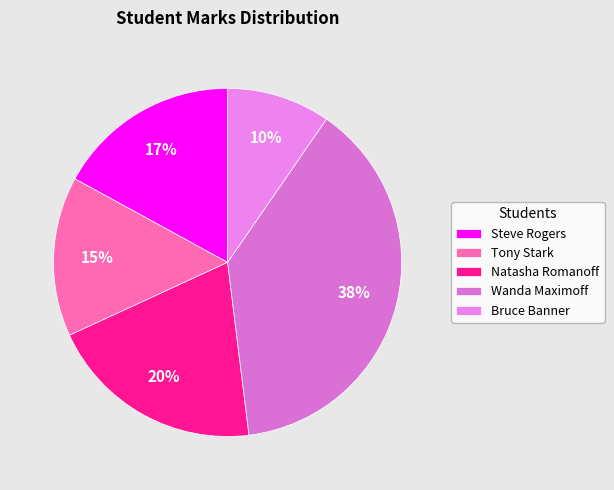

To the nearest percent, what is the combined percentage of Wanda Maximoff and Tony Stark?

53%